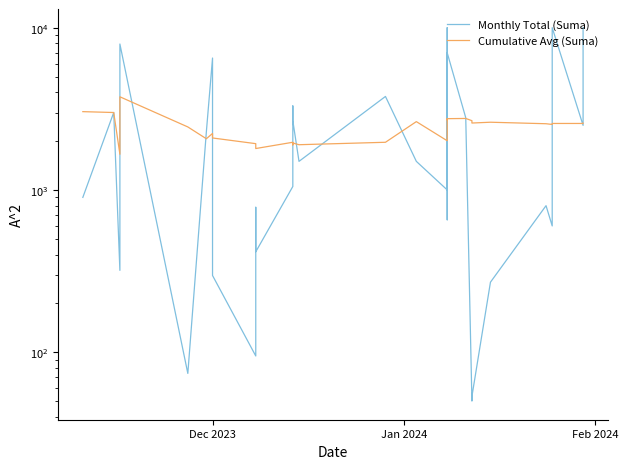

True or false: Monthly Total (Suma) has more than 1 interior local peaks.

True